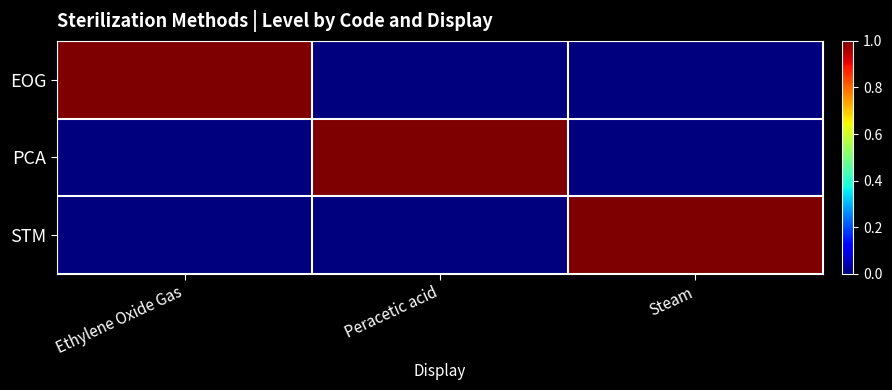

Reading left to right, transcribe all the data shown in this chart.

EOG: Ethylene Oxide Gas=1	Peracetic acid=0	Steam=0
PCA: Ethylene Oxide Gas=0	Peracetic acid=1	Steam=0
STM: Ethylene Oxide Gas=0	Peracetic acid=0	Steam=1